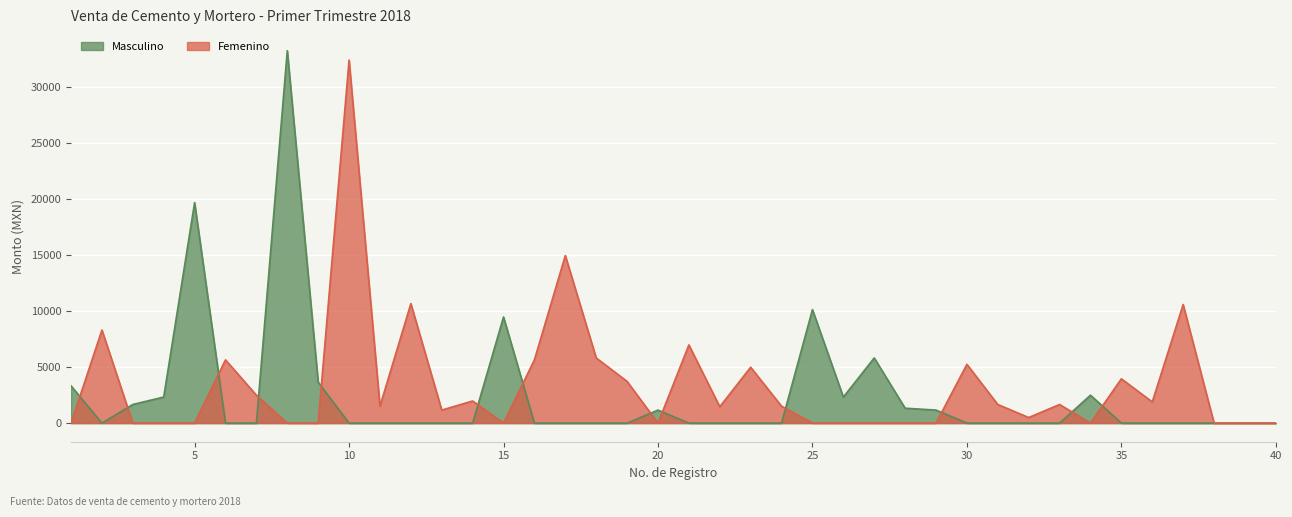

Reading left to right, transcribe all the data shown in this chart.

Masculino: 1=3320	2=0	3=1660	4=2324	5=19660	6=0	7=0	8=33200	9=3652	10=0	11=0	12=0	13=0	14=0	15=9462	16=0	17=0	18=0	19=0	20=1160	21=0	22=0	23=0	24=0	25=10120	26=2320	27=5810	28=1328	29=1162	30=0	31=0	32=0	33=0	34=2490	35=0	36=0	37=0	38=0	39=0	40=0
Femenino: 1=0	2=8300	3=0	4=0	5=0	6=5640	7=2490	8=0	9=0	10=32366	11=1508	12=10656	13=1160	14=1972	15=0	16=5644	17=14940	18=5810	19=3718	20=0	21=6972	22=1460	23=4980	24=1508	25=0	26=0	27=0	28=0	29=0	30=5242	31=1660	32=498	33=1660	34=0	35=3948	36=1890	37=10572	38=0	39=0	40=0